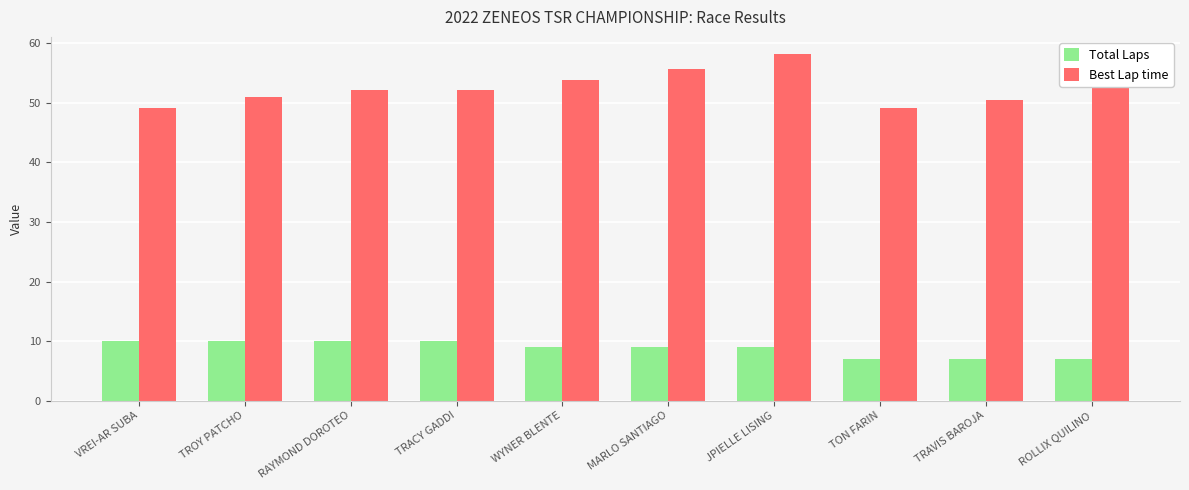

Which label corresponds to the largest value in the chart?

JPIELLE LISING